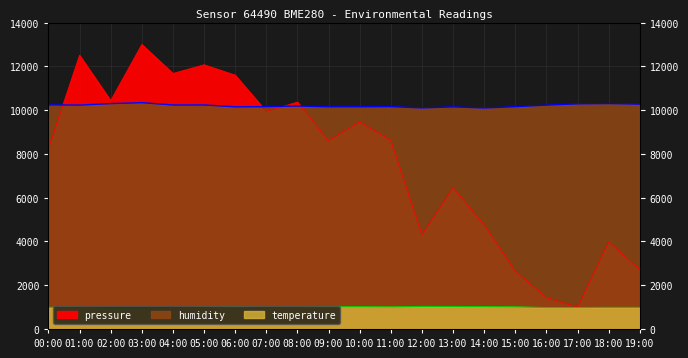

Which series changed the most between 12:00 and 17:00?

pressure